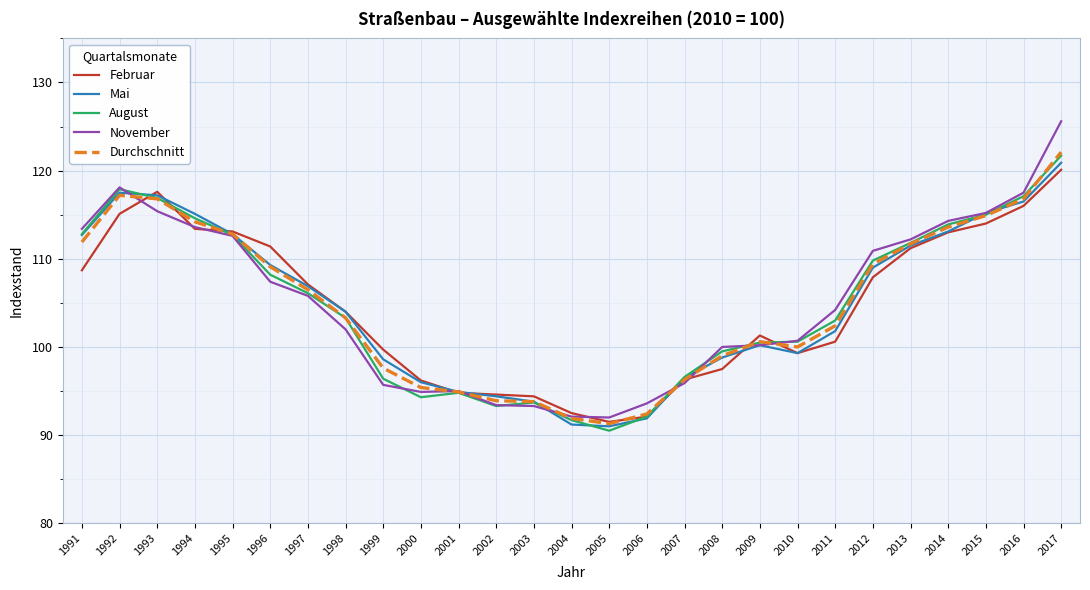

What is the difference between the maximum and second lowest values in the Durchschnitt series?

30.2